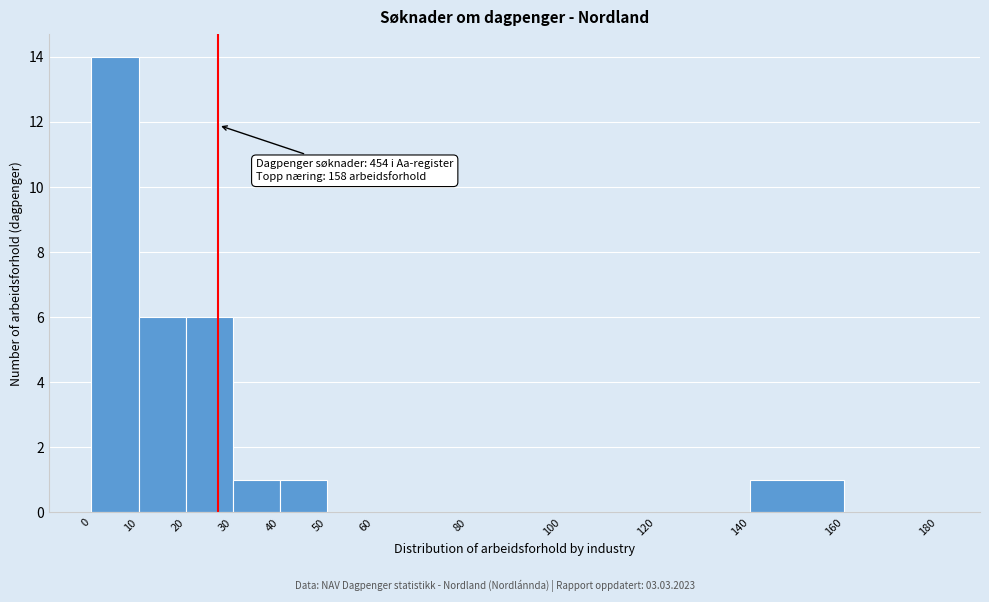

Over which range of the x-axis is the bar tallest?

0 to 10